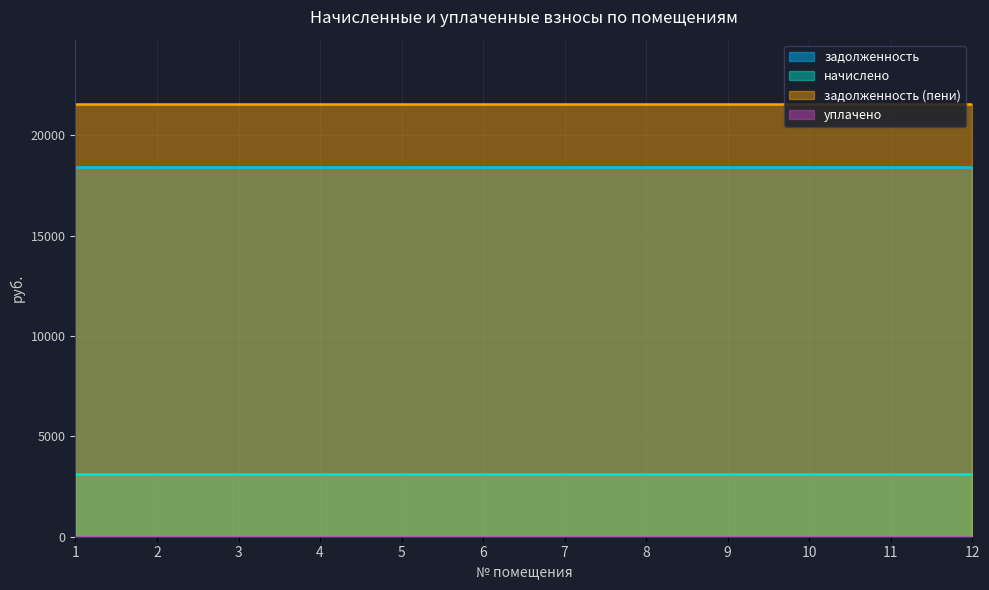

How many categories are shown in the chart?

12